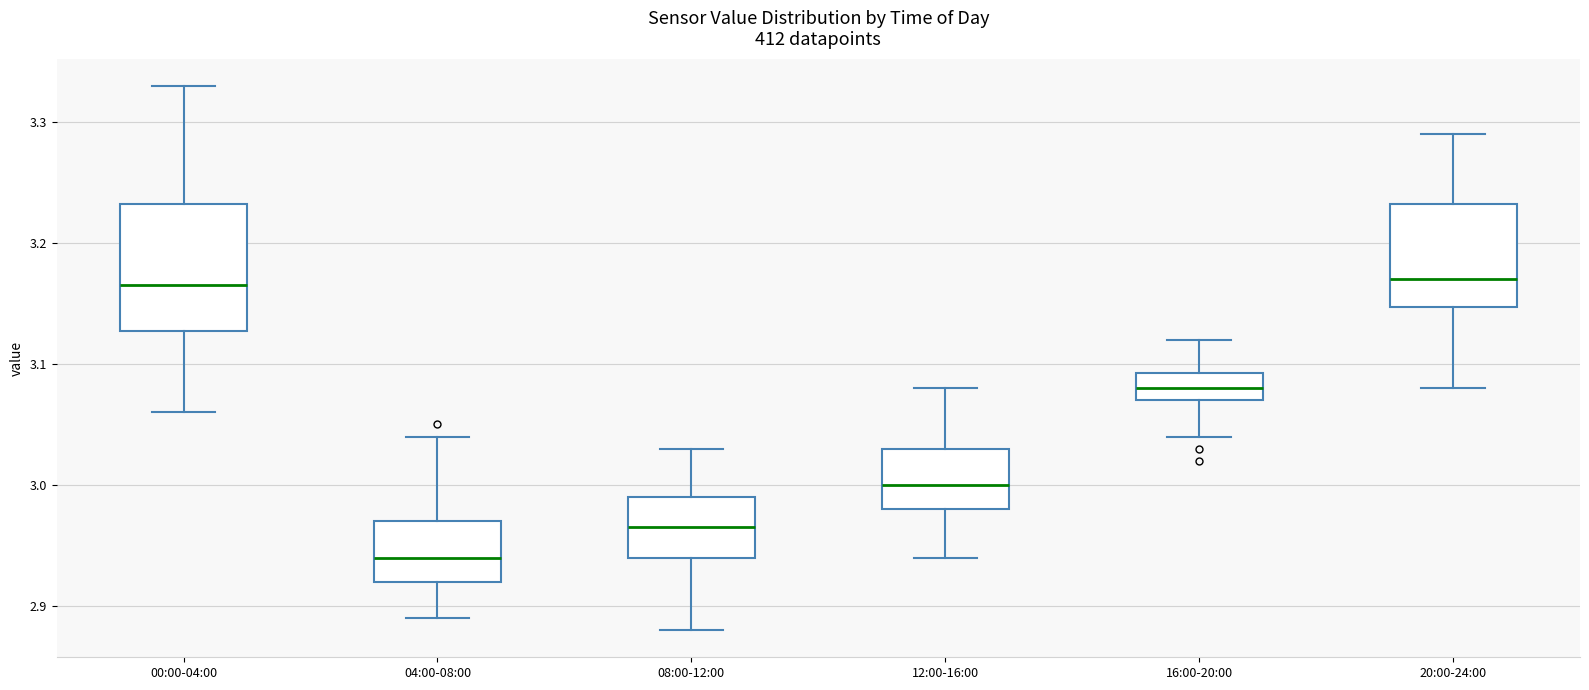

Where does the median line of the box for 08:00-12:00 sit on the y-axis? The values are not printed on the chart, so give them approximately, as read against the axis.

2.97